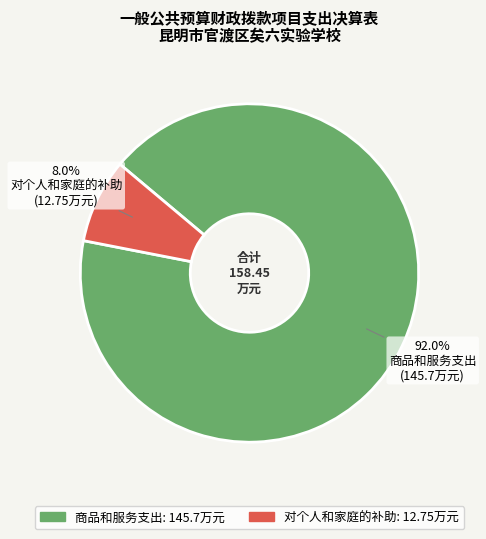

How many slices are in this pie chart?

2